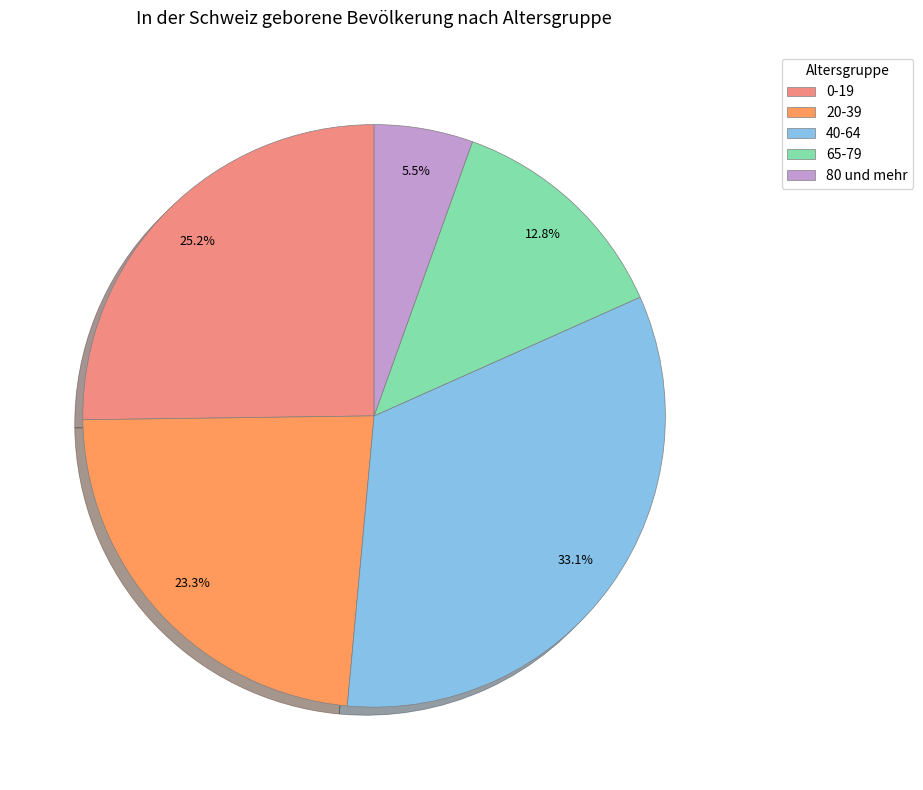

Is it true that 65-79 is 13% of the pie?

True